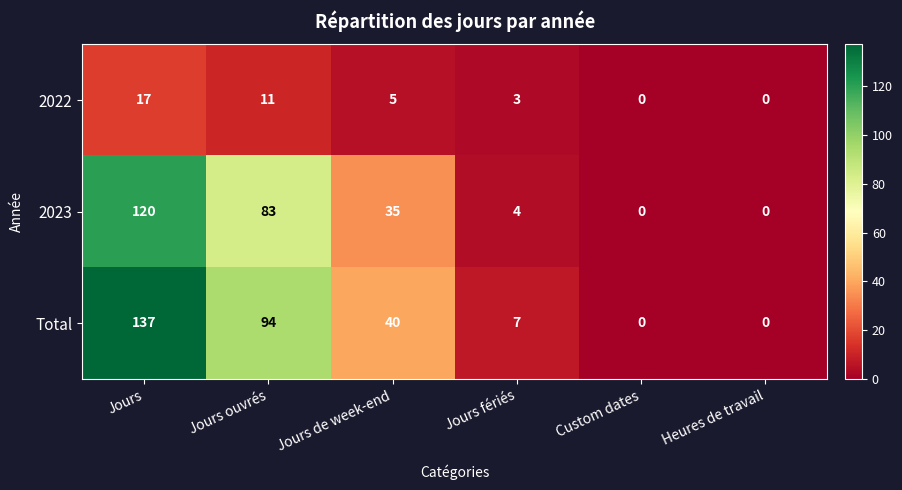

Reading right to left, extract all data points from this chart.

2022: Heures de travail=0	Custom dates=0	Jours fériés=3	Jours de week-end=5	Jours ouvrés=11	Jours=17
2023: Heures de travail=0	Custom dates=0	Jours fériés=4	Jours de week-end=35	Jours ouvrés=83	Jours=120
Total: Heures de travail=0	Custom dates=0	Jours fériés=7	Jours de week-end=40	Jours ouvrés=94	Jours=137